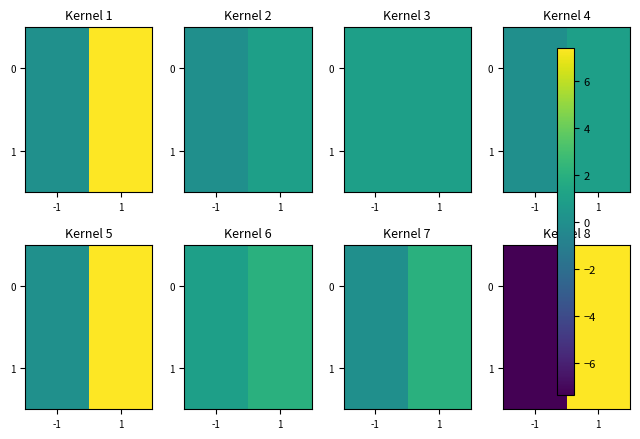

The 1 series shows -7.4 at -1. True or false?

True